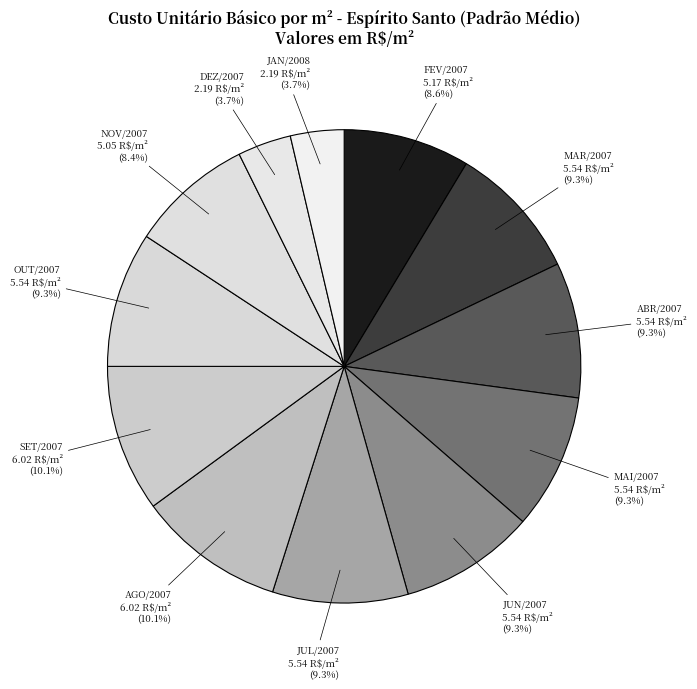

How many slices are in this pie chart?

12